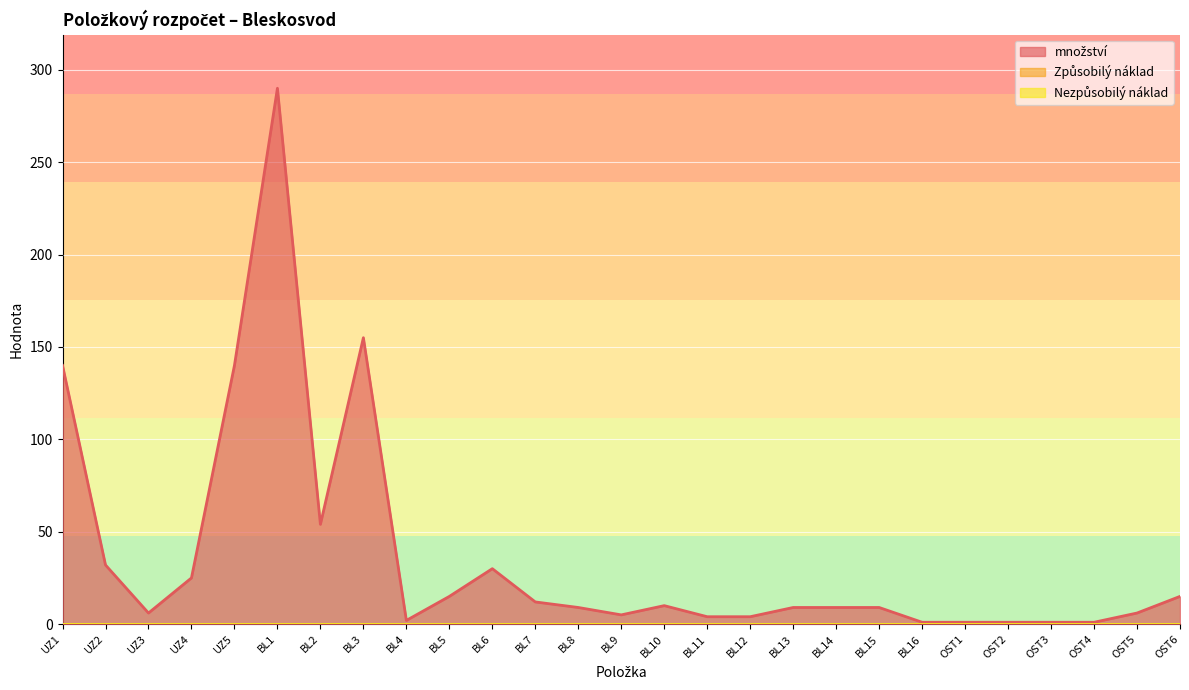

Reading left to right, transcribe all the data shown in this chart.

množství: 140	32	6	25	140	290	54	155	2	15	30	12	9	5	10	4	4	9	9	9	1	1	1	1	1	6	15
Způsobilý náklad: 0	0	0	0	0	0	0	0	0	0	0	0	0	0	0	0	0	0	0	0	0	0	0	0	0	0	0
Nezpůsobilý náklad: 0	0	0	0	0	0	0	0	0	0	0	0	0	0	0	0	0	0	0	0	0	0	0	0	0	0	0